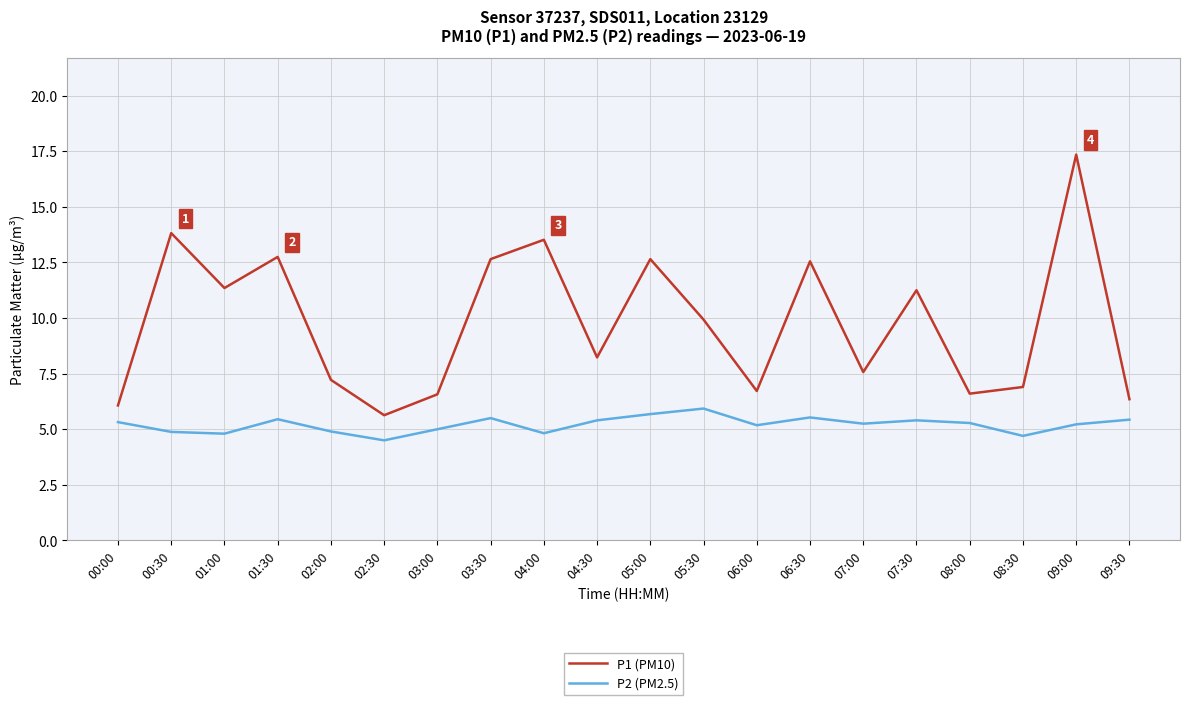

Is the value of P1 (PM10) at 06:00 greater than the value of P2 (PM2.5) at 00:00?

Yes